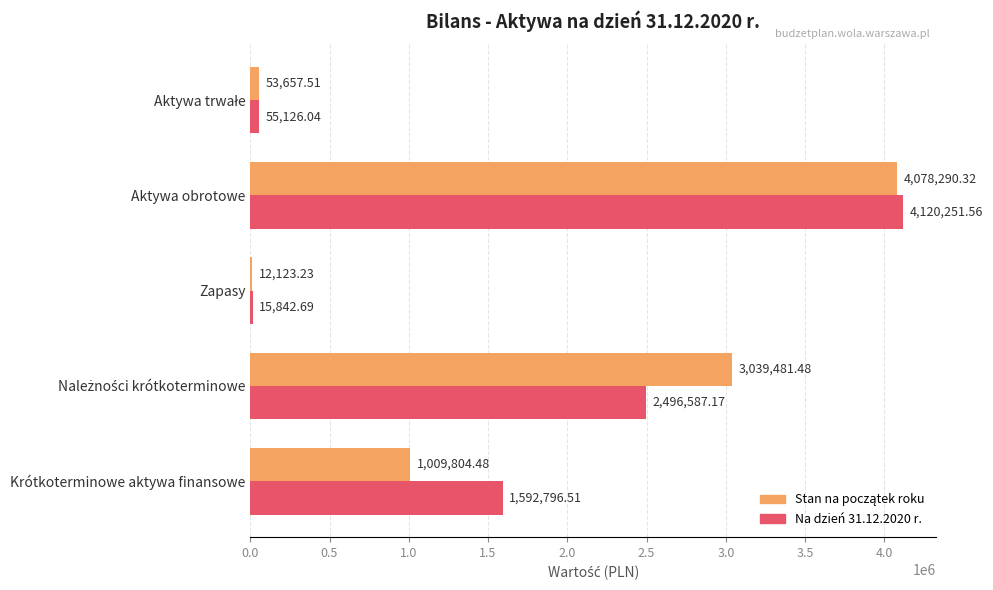

Which category has the highest value across all series?

Aktywa obrotowe